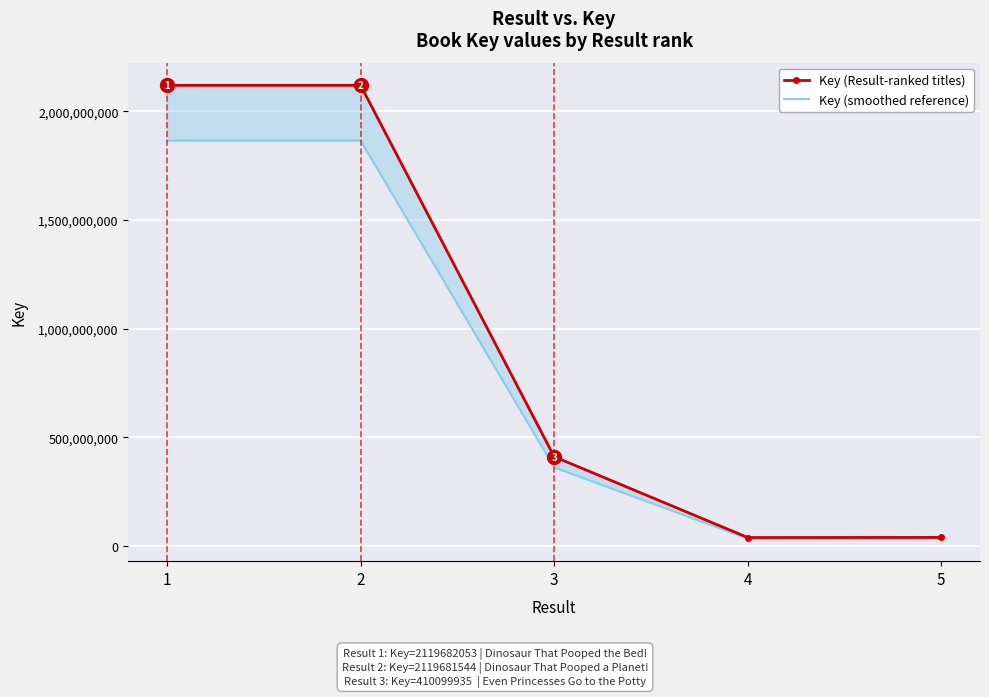

What are all the series names shown in the legend?

Key (Result-ranked titles), Key (smoothed reference)